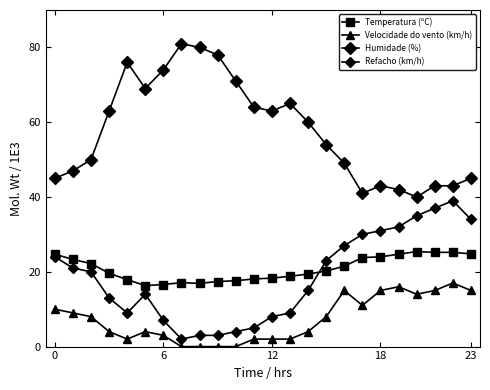

True or false: Velocidade do vento (km/h) and Temperatura (ºC) intersect in this chart.

False